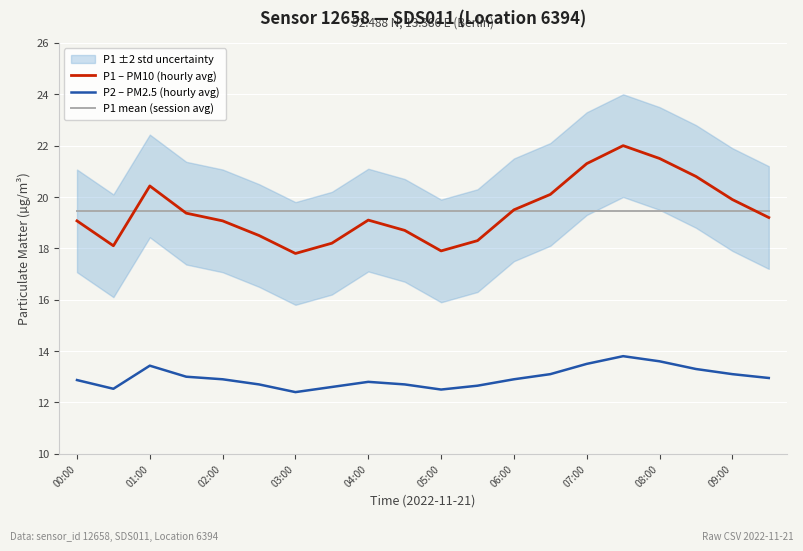

The value of P1 mean (session avg) at 05:00 is 4.1. True or false?

False